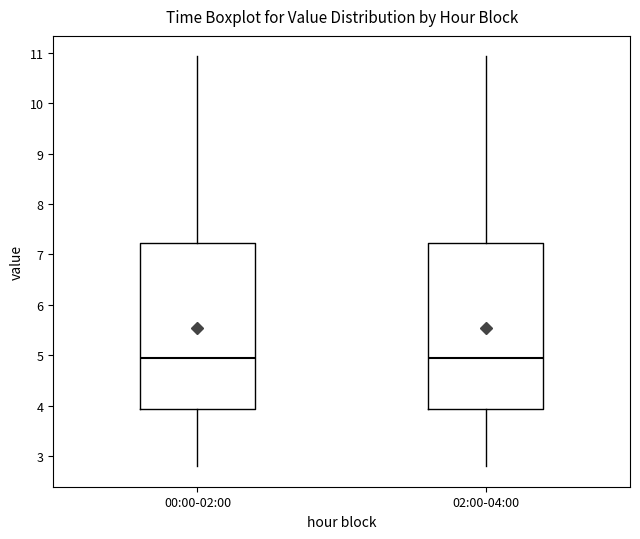

Reading left to right, transcribe this box plot: for each box, give where its median line is, the range the box spans, and where its two whiskers end, as read against the y-axis. The values are not printed on the chart, so give them approximately, as read against the axis.

00:00-02:00: median 5.0, box 3.9 to 7.2, whiskers 2.8 to 10.9
02:00-04:00: median 5.0, box 3.9 to 7.2, whiskers 2.8 to 10.9